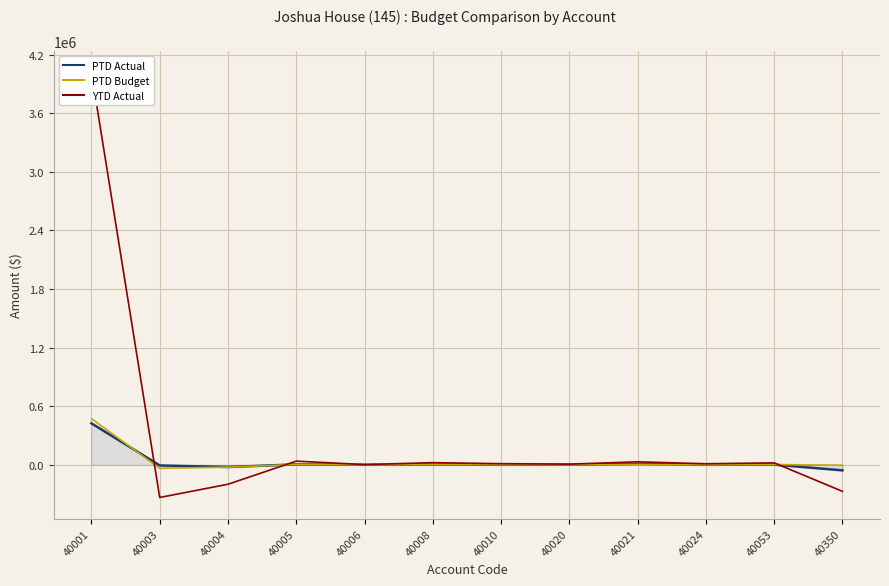

Reading left to right, what are all the values shown in this chart?

PTD Actual: 40001=424835.1	40003=-6547.1	40004=-22204.6	40005=4225.0	40006=295.0	40008=1603.5	40010=1793.3	40020=620.0	40021=9768.0	40024=2000.0	40053=1900.0	40350=-56677.9
PTD Budget: 40001=472832.9	40003=-35893.1	40004=-23641.6	40005=3495.8	40006=93.3	40008=1515.9	40010=1754.8	40020=822.9	40021=3554.4	40024=1054.2	40053=2613.8	40350=-4083.3
YTD Actual: 40001=4019035.9	40003=-334439.9	40004=-198861.1	40005=37725.0	40006=2220.0	40008=21994.0	40010=11773.2	40020=6951.1	40021=30796.6	40024=10900.0	40053=19946.6	40350=-271610.0